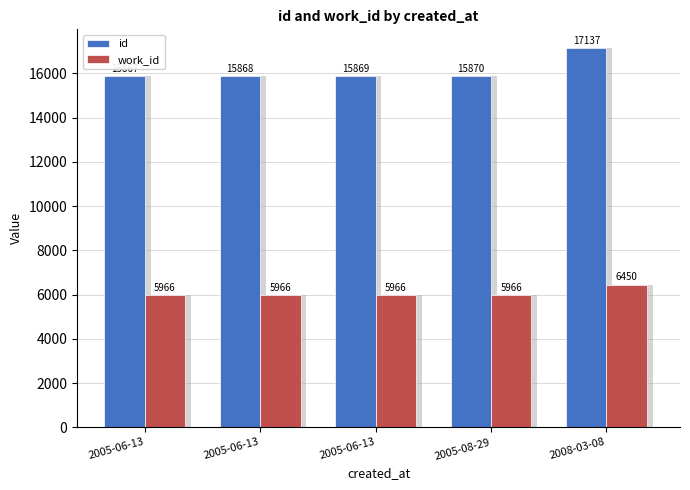

How many groups of bars are there?

5